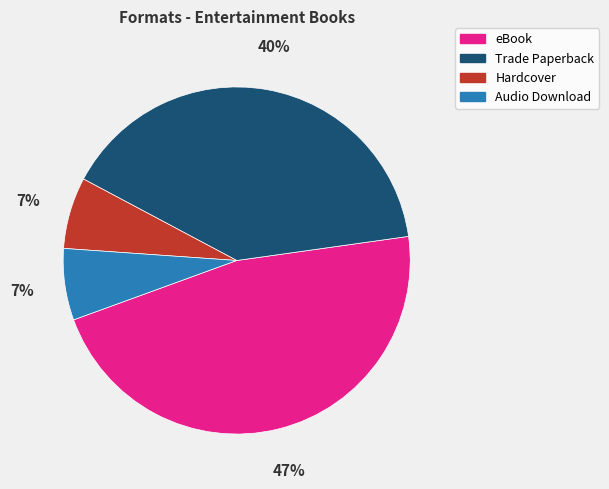

Does any single category account for the majority?

No